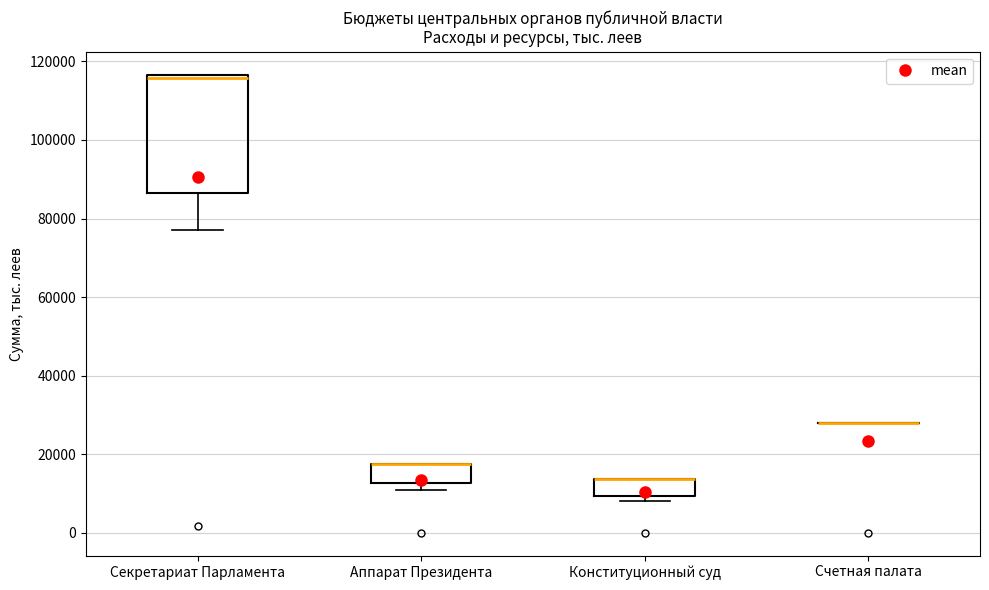

Which box is the tallest, from its lower edge to its upper edge?

Секретариат Парламента